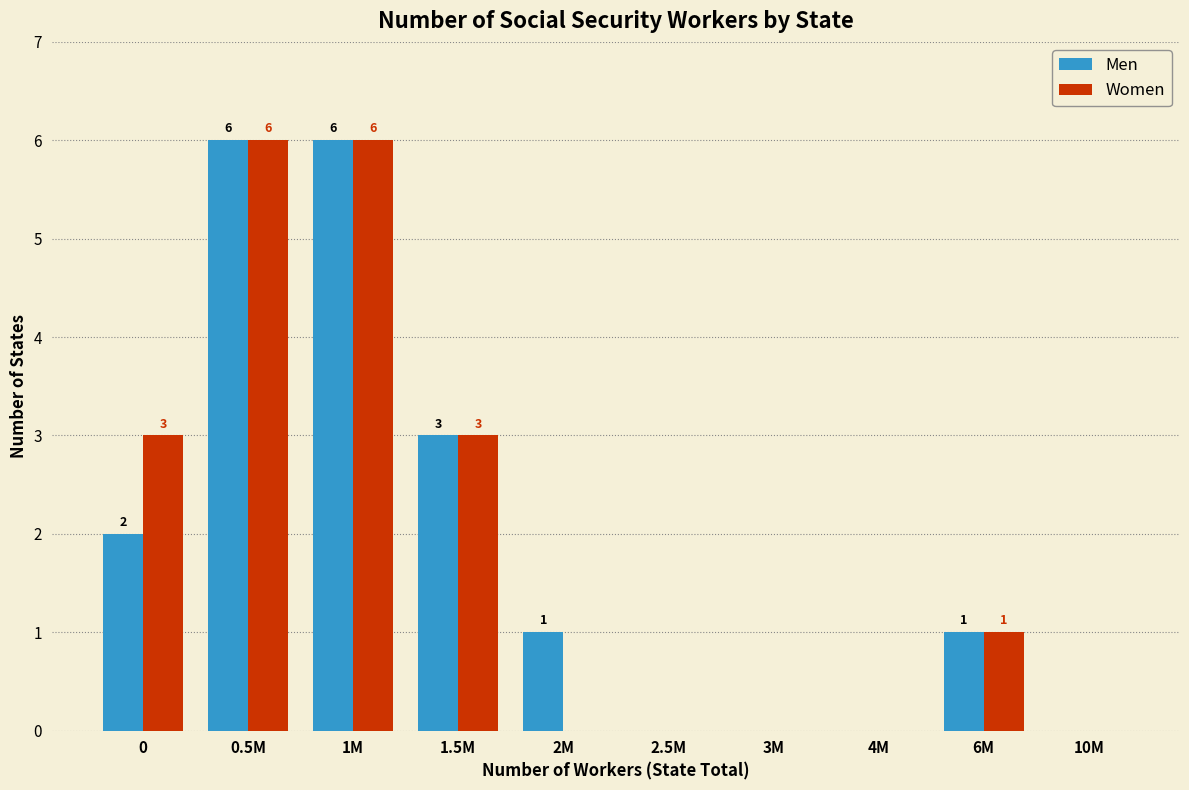

Reading left to right, transcribe all the data shown in this chart.

Men: 0=2	0.5M=6	1M=6	1.5M=3	2M=1	2.5M=0	3M=0	4M=0	6M=1	10M=0
Women: 0=3	0.5M=6	1M=6	1.5M=3	2M=0	2.5M=0	3M=0	4M=0	6M=1	10M=0